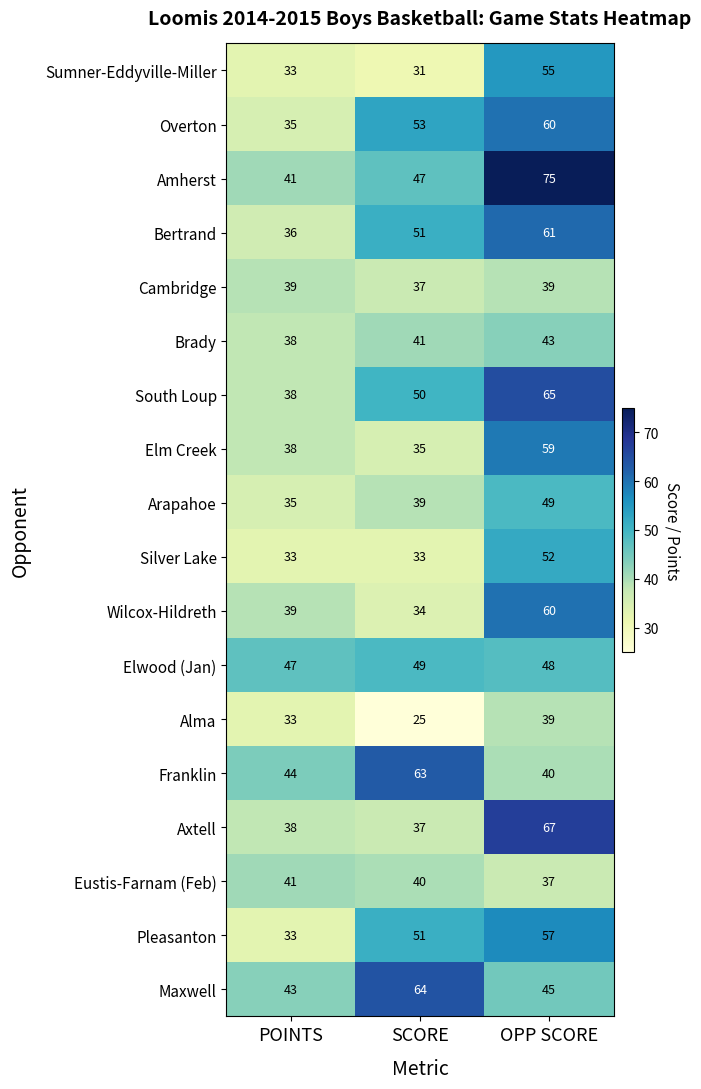

Is it true that Eustis-Farnam (Feb) equals 41 at POINTS?

True